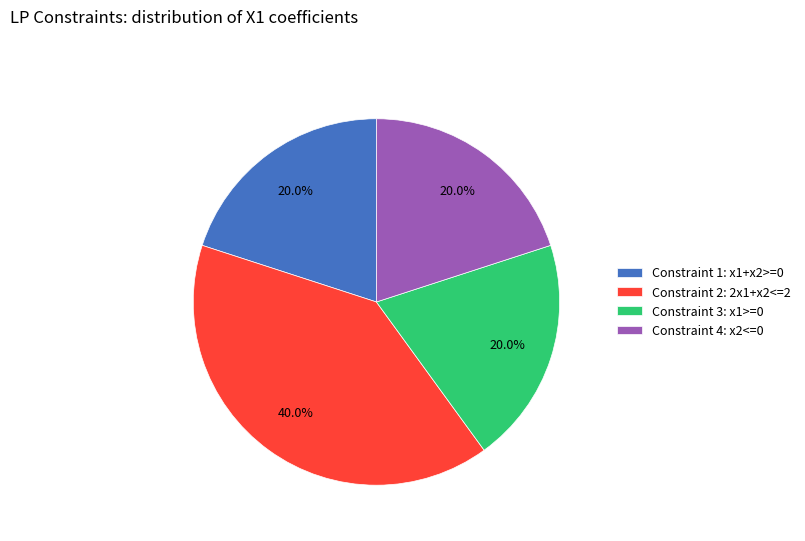

What is the largest slice in the pie chart?

Constraint 2: 2x1+x2<=2